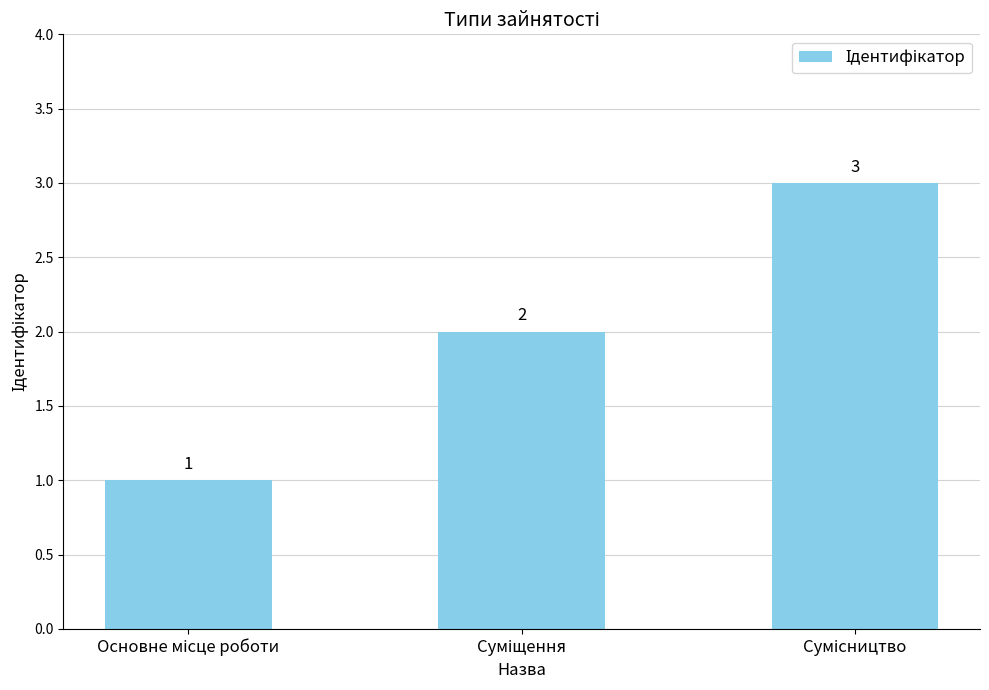

What is the value of the 3rd bar from the left?

3